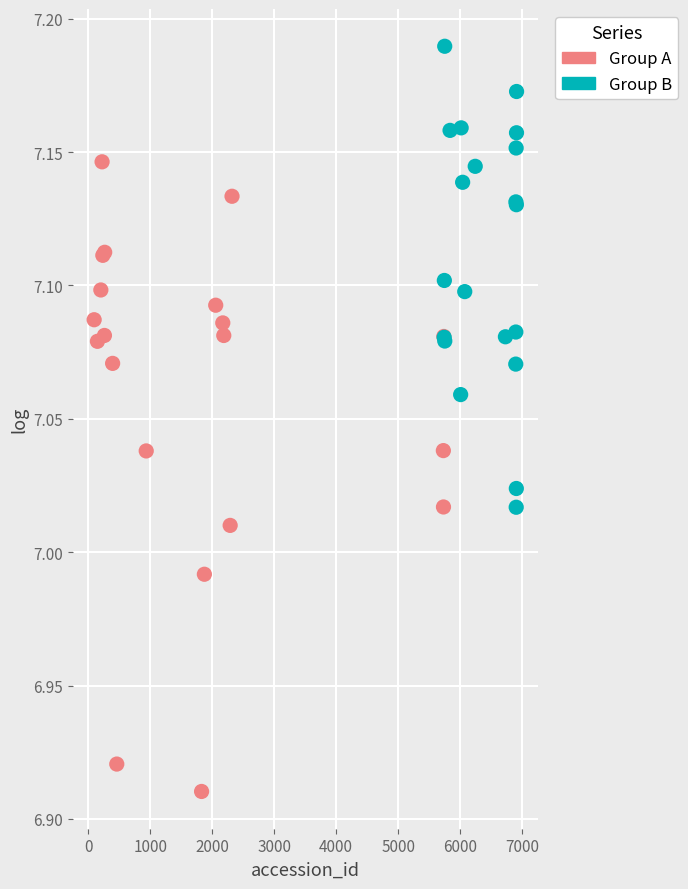

Which series contains the lowest Y value?

Group A